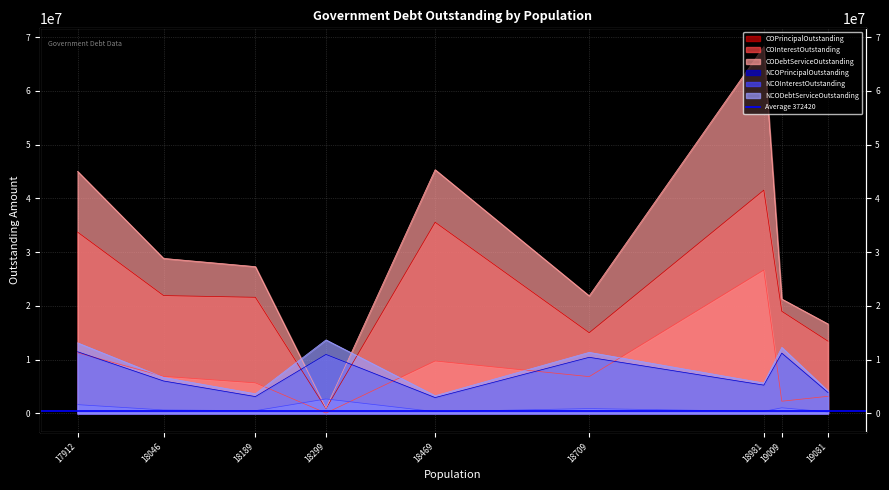

In NCOPrincipalOutstanding, how many points are lower than both neighbors (excluding endpoints)?

3